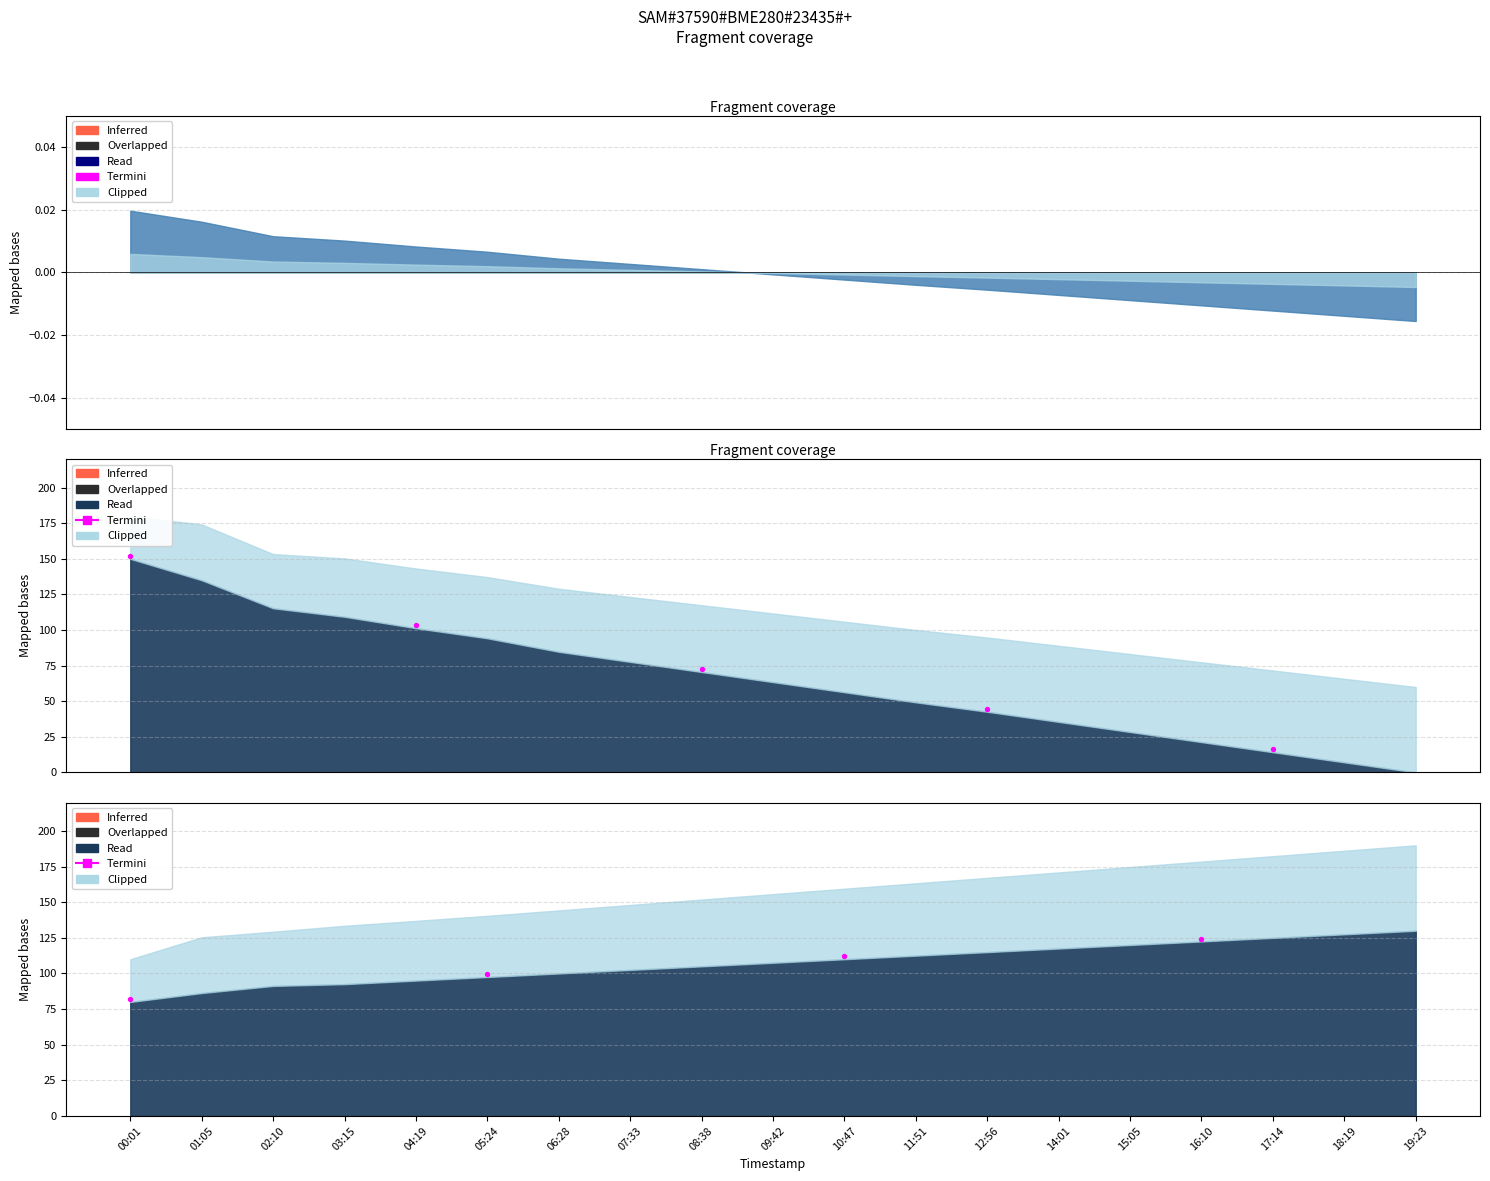

Which has a higher value, 00:01 or 10:47?

10:47